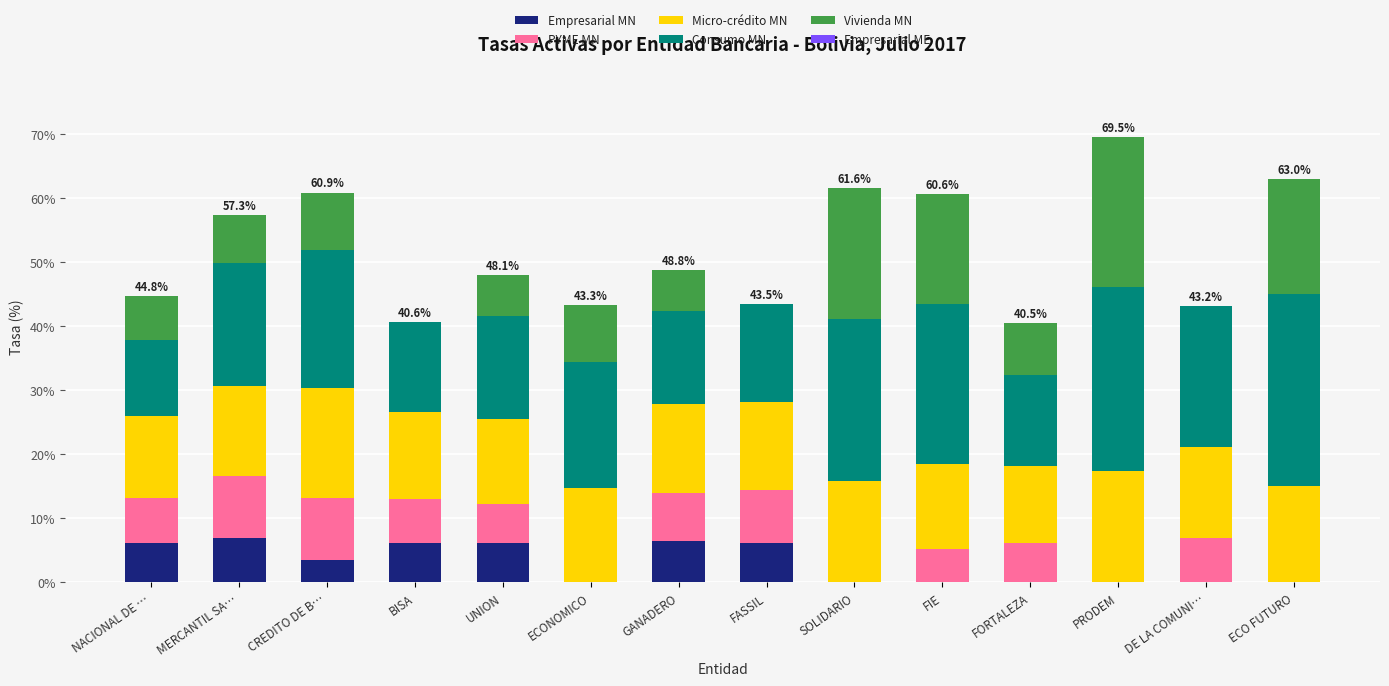

What is the total value across all series at NACIONAL DE …?

44.8